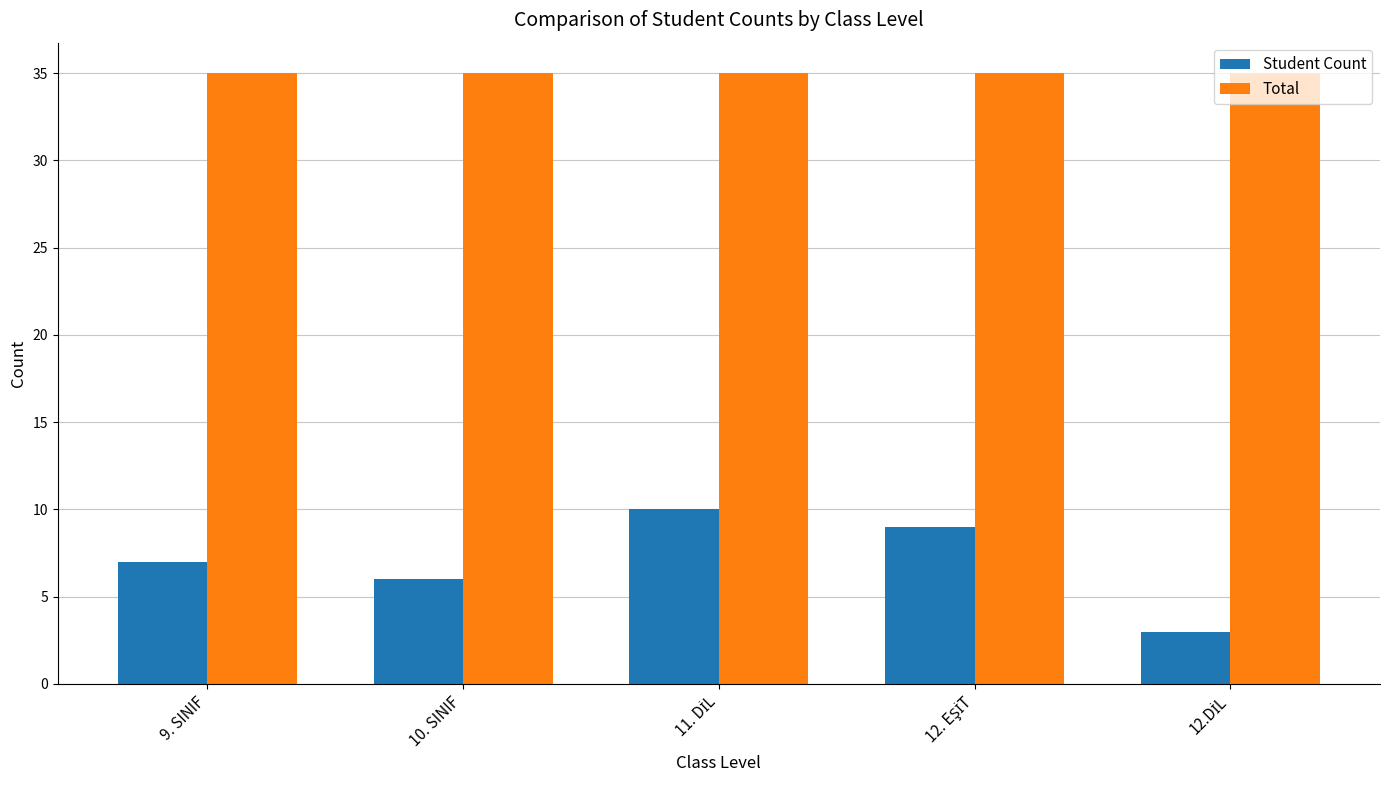

Which series has the widest spread of values?

Student Count